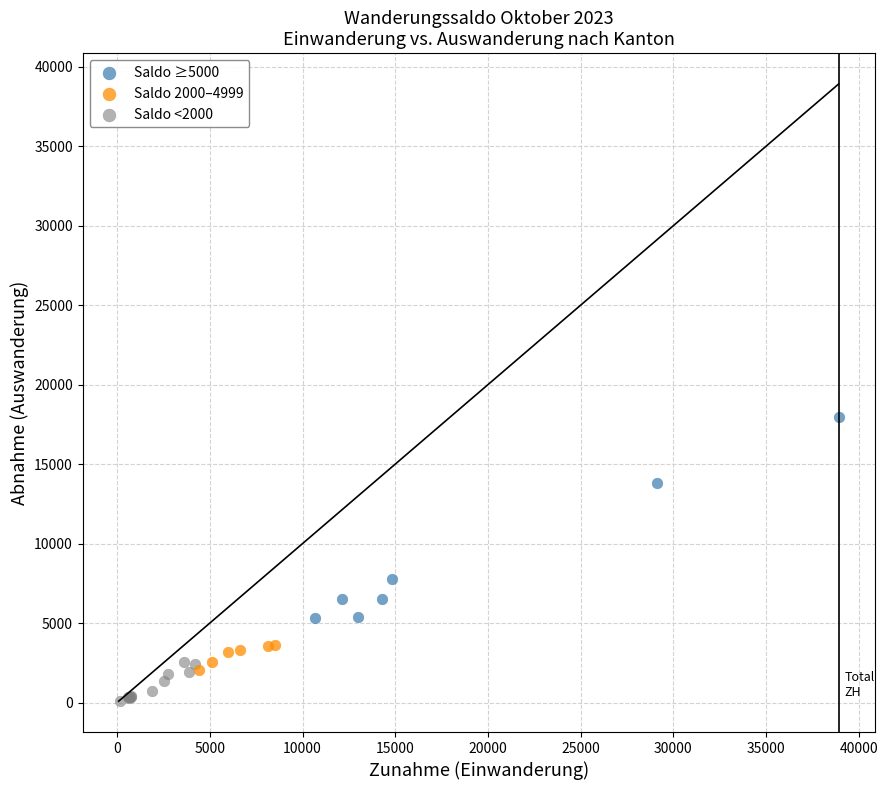

Which series reaches the minimum Y coordinate?

Saldo <2000